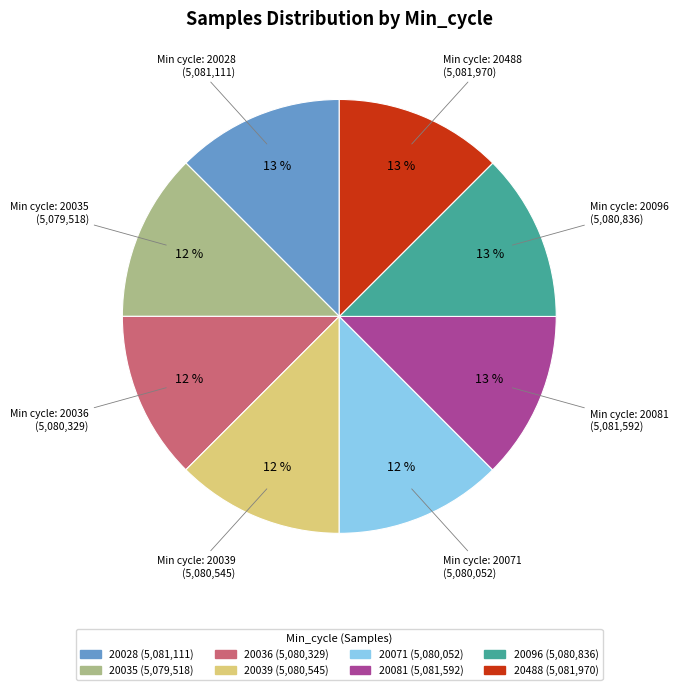

Does any single category account for the majority?

No